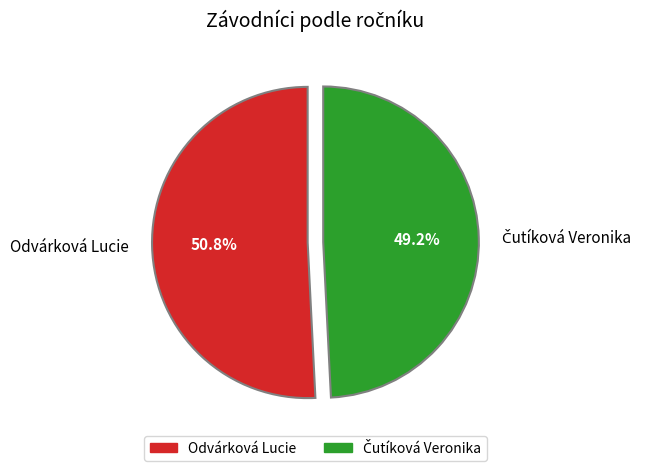

What percentage is the Odvárková Lucie slice, to the nearest percent?

51%